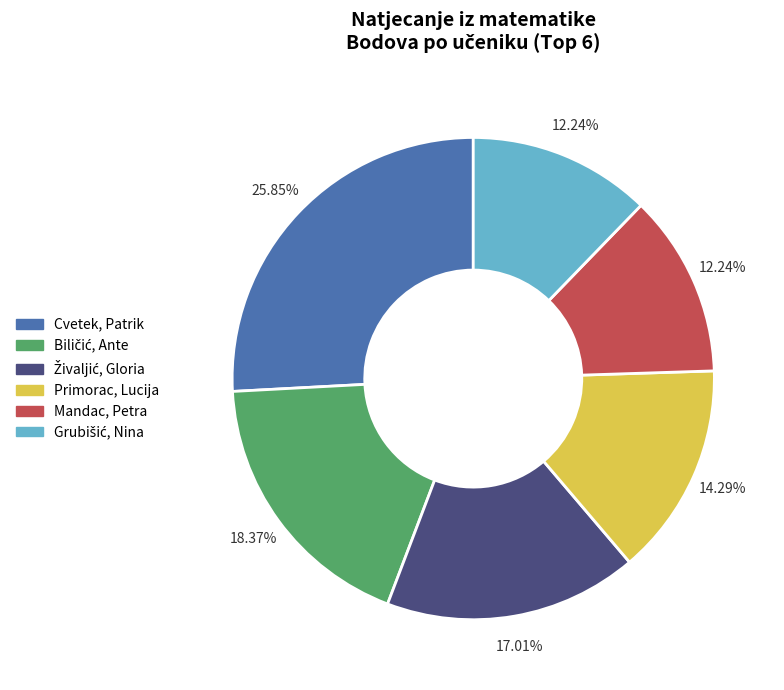

Does any single category account for the majority?

No